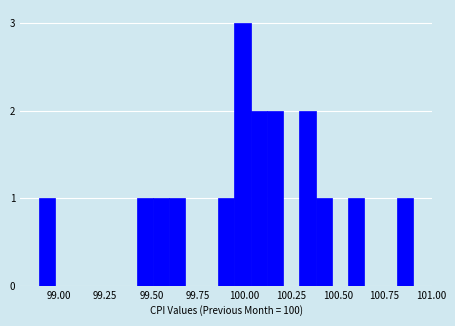

Around what value on the x-axis is the tallest bar? Give the approximate position of its centre, as read against the axis.

100.00